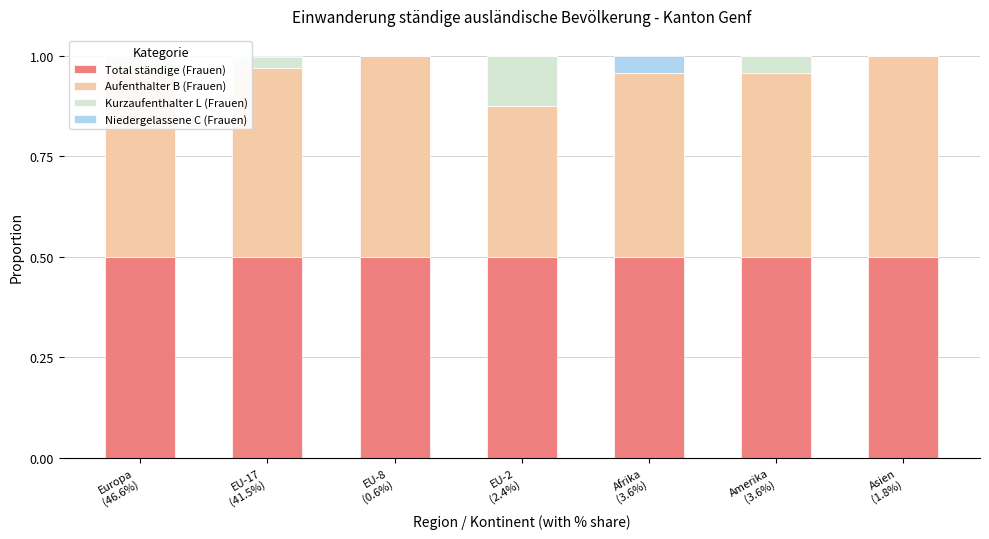

Which series has the largest range (max minus min)?

Kurzaufenthalter L (Frauen)